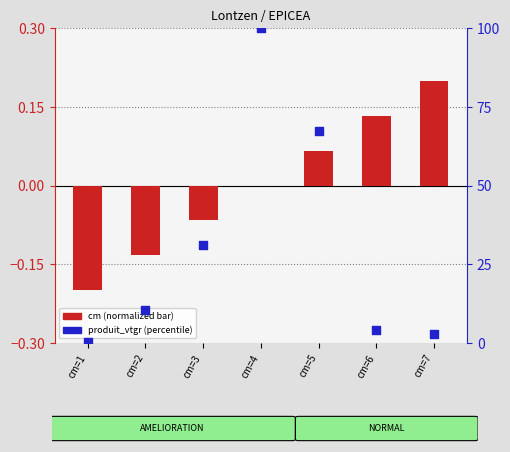

Which series has the largest total across all categories?

produit_vtgr (percentile)